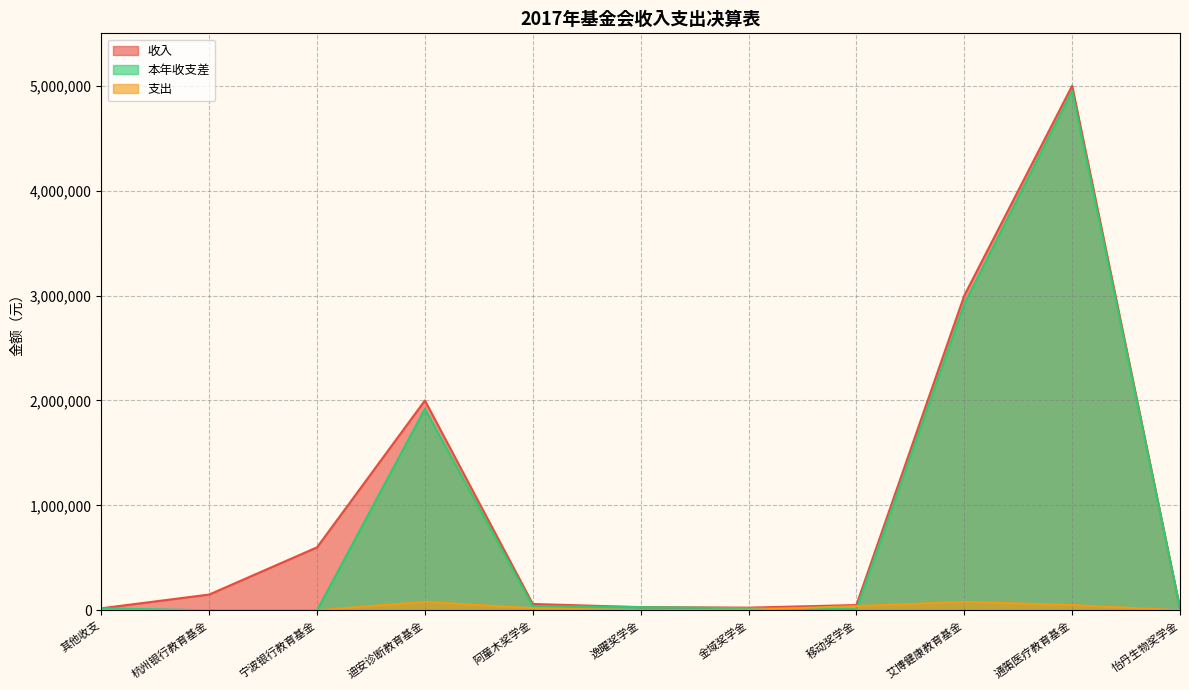

At which label does 本年收支差 first exceed 20000?

迪安诊断教育基金